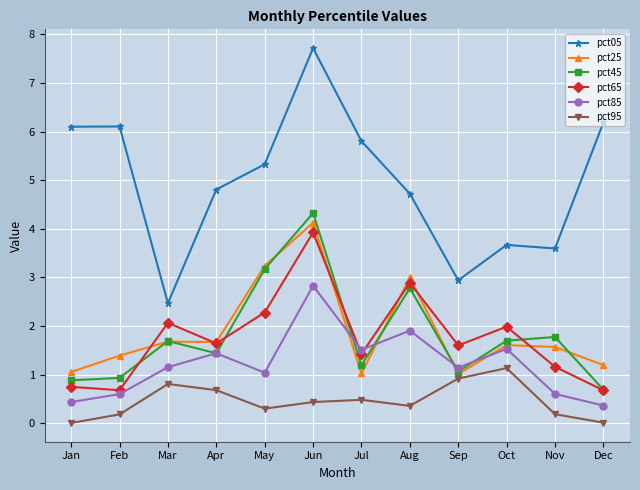

How many lines are shown in the chart?

6